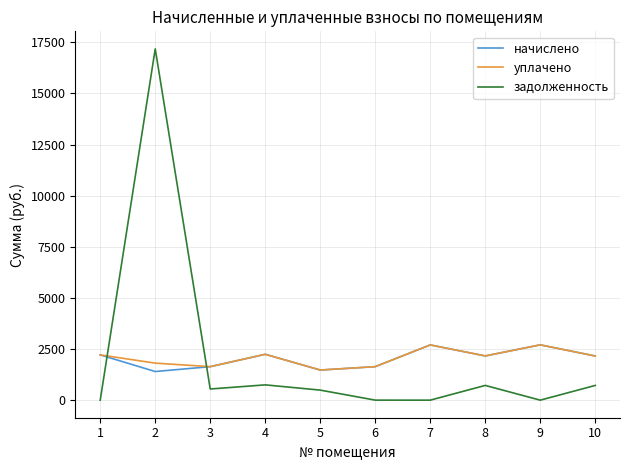

How many interior local valleys does the начислено series have?

3